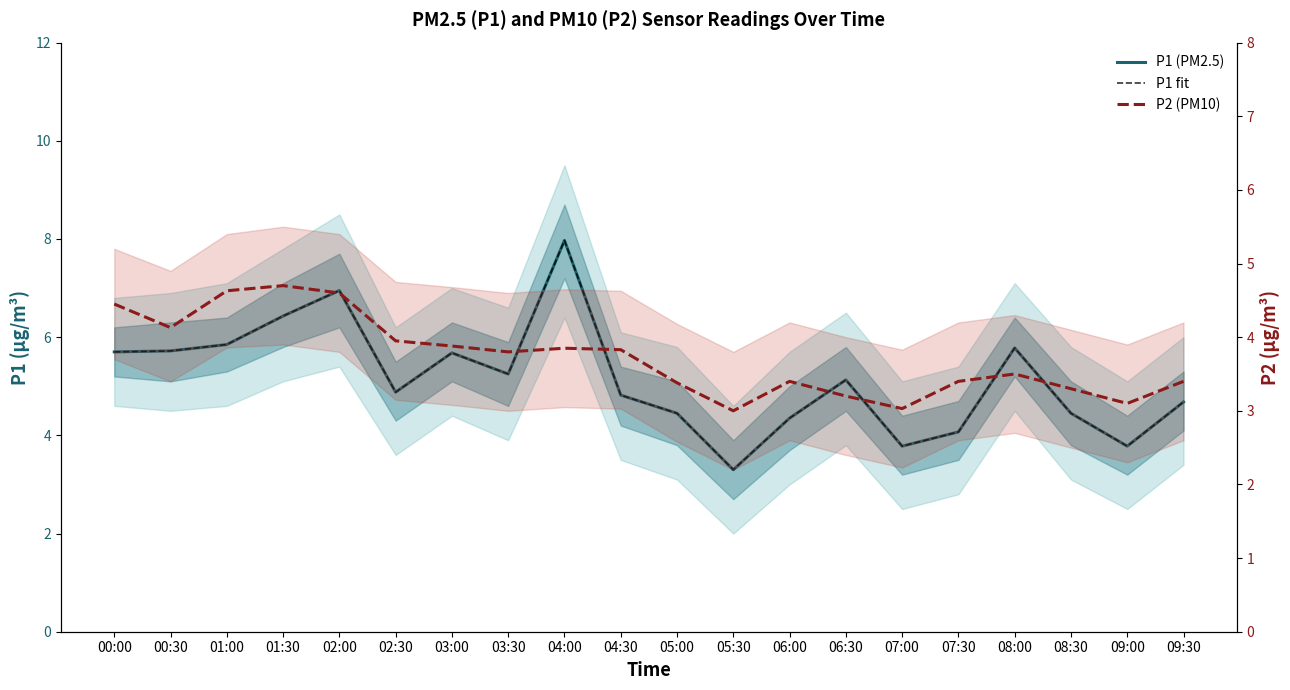

Reading left to right, what are all the values shown in this chart?

P1 (PM2.5): 5.7	5.7	5.8	6.4	7.0	4.9	5.7	5.2	8.0	4.8	4.5	3.3	4.3	5.1	3.8	4.1	5.8	4.5	3.8	4.7
P1 fit: 5.7	5.7	5.8	6.4	7.0	4.9	5.7	5.2	8.0	4.8	4.5	3.3	4.3	5.1	3.8	4.1	5.8	4.5	3.8	4.7
P2 (PM10): 4.5	4.1	4.6	4.7	4.6	4.0	3.9	3.8	3.9	3.8	3.4	3.0	3.4	3.2	3.0	3.4	3.5	3.3	3.1	3.4